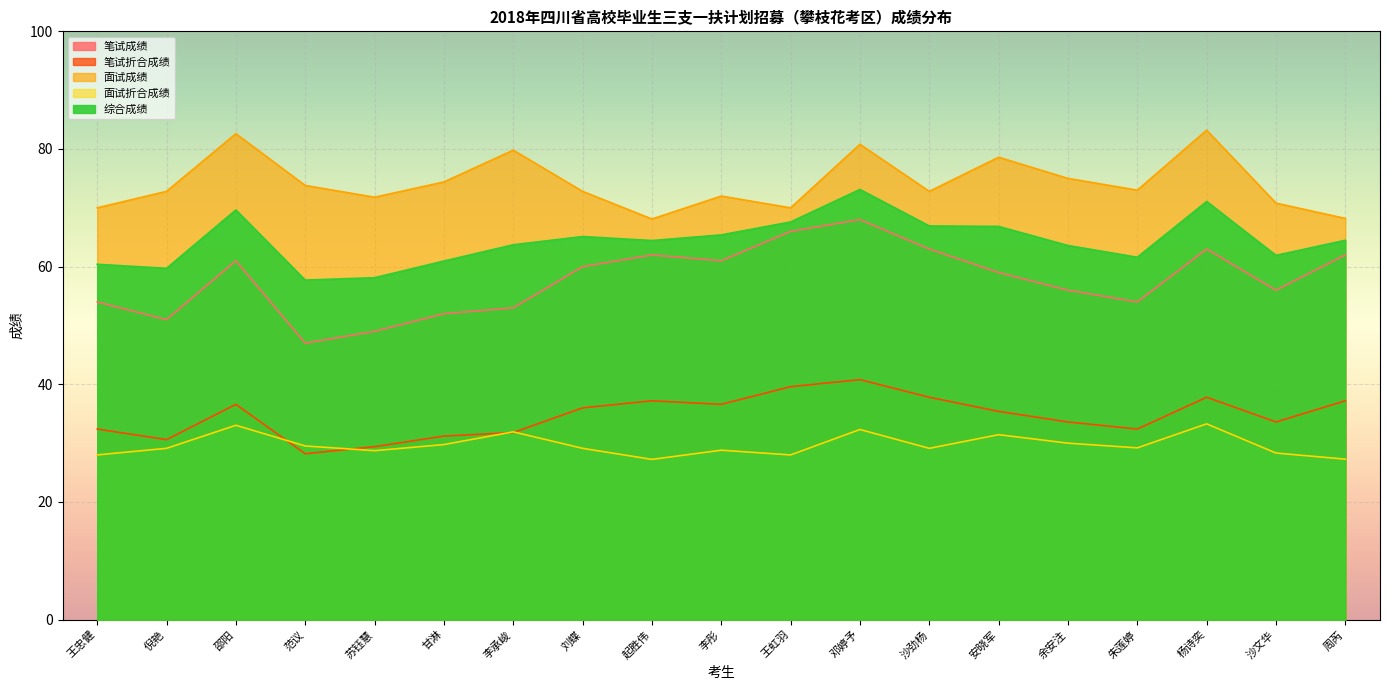

What is the sum of the 笔试折合成绩 values at 安晓军 and 杨诗奕?

73.2